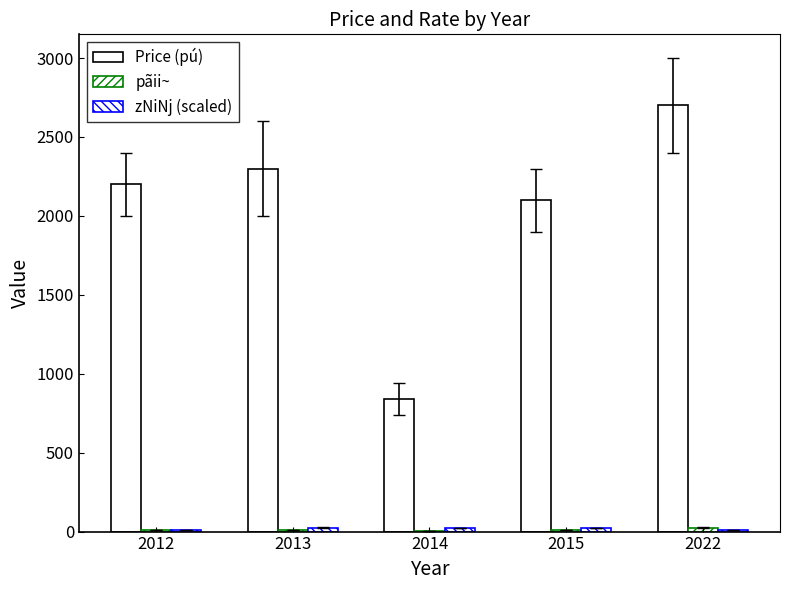

Are the bars horizontal?

No